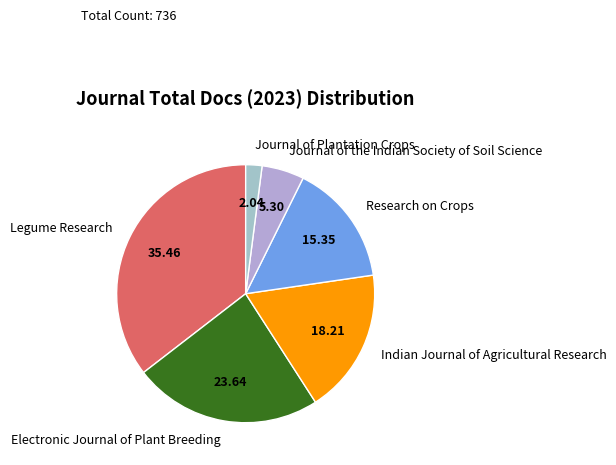

True or false: Research on Crops accounts for 15% of the total.

True